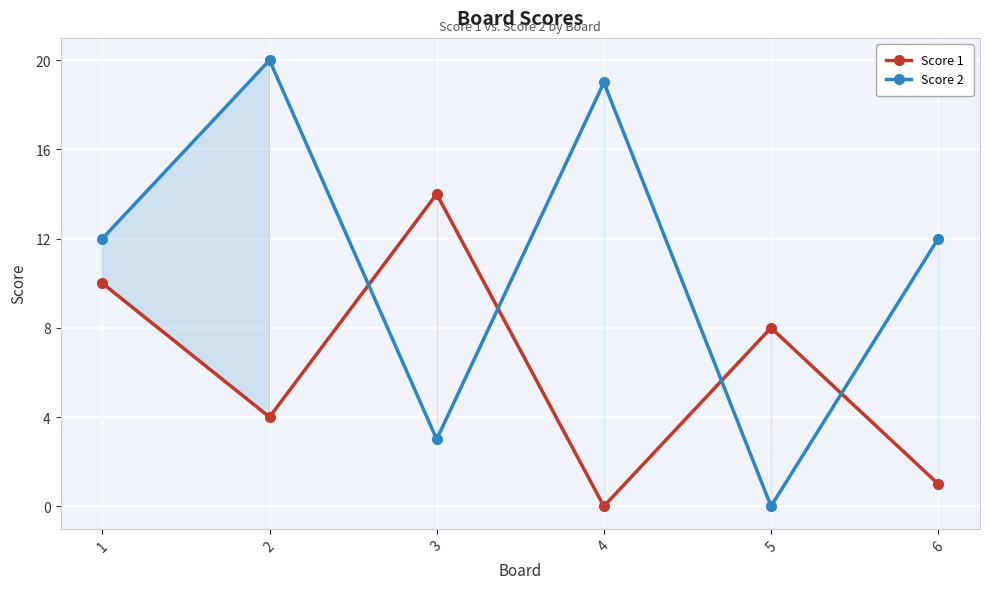

At how many categories does at least one series exceed 2?

6